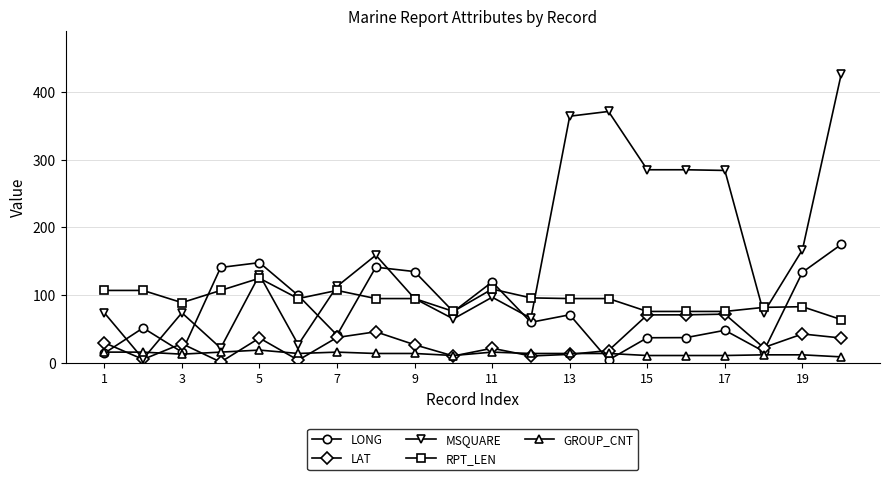

Which series has the largest total across all categories?

MSQUARE